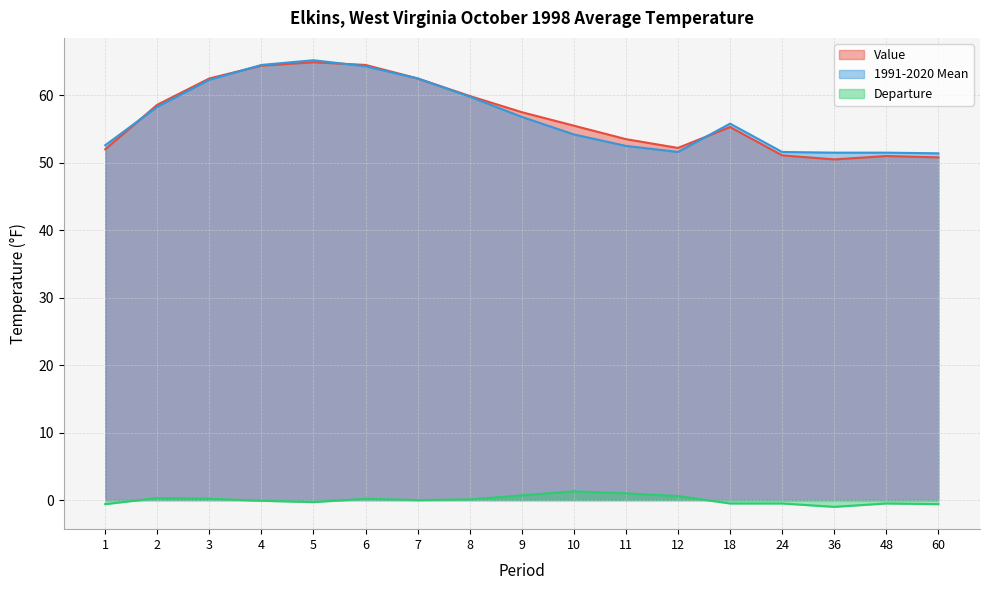

What is the approximate value of Departure at 10?

1.3